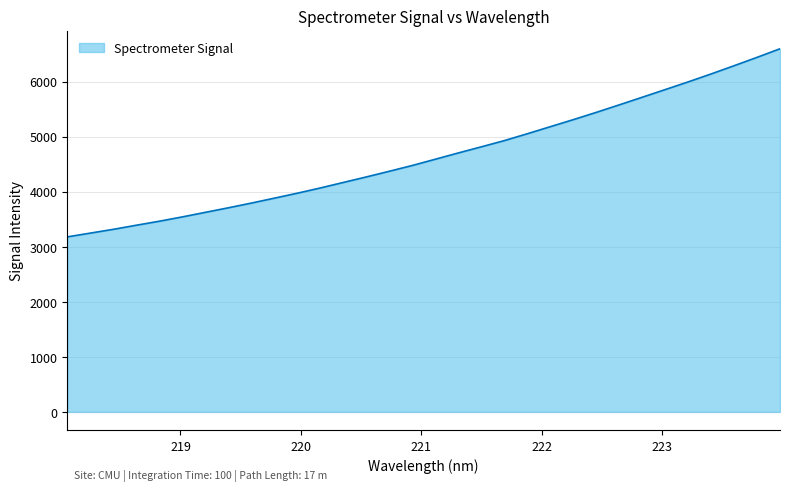

What is the minimum value shown in the chart?

3180.1